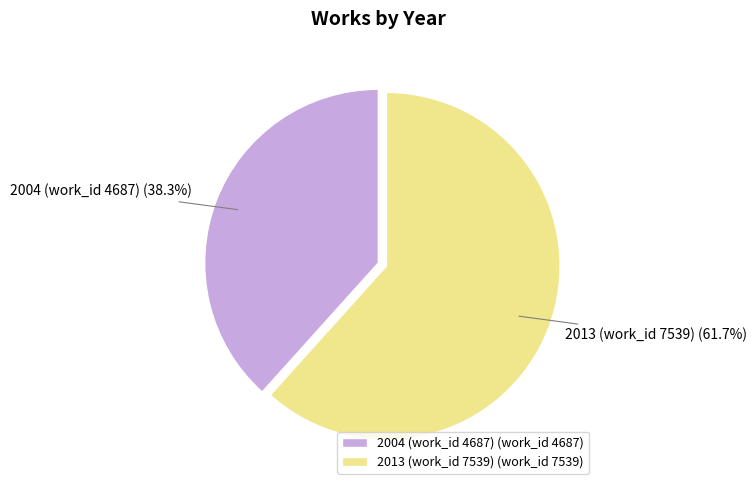

To the nearest percent, what portion does 2013 (work_id 7539) represent?

62%